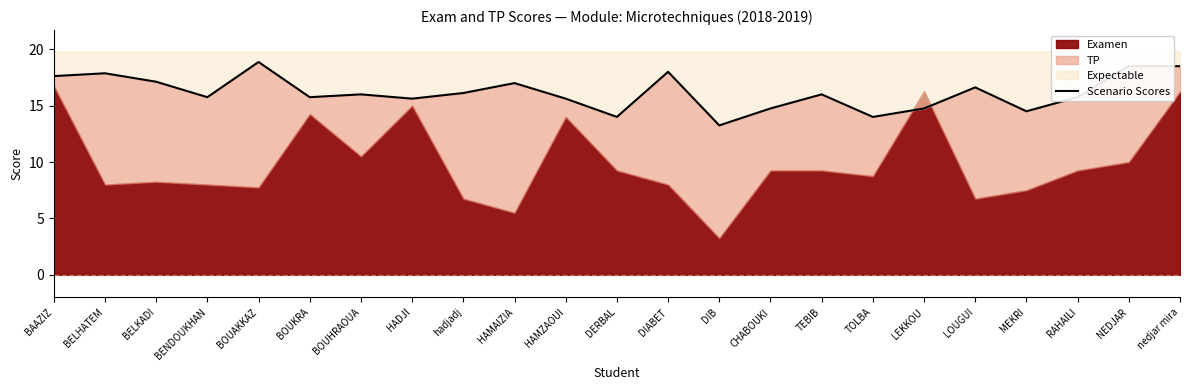

Where is the first local maximum?

BELHATEM